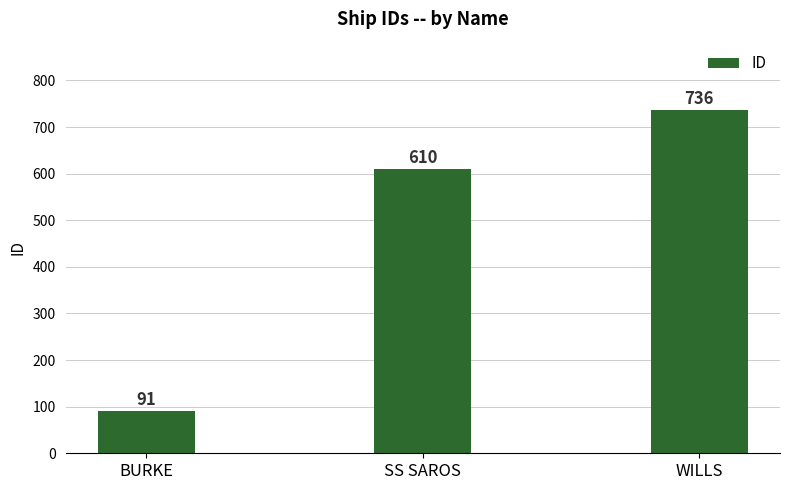

How many values are between 91 and 736?

3